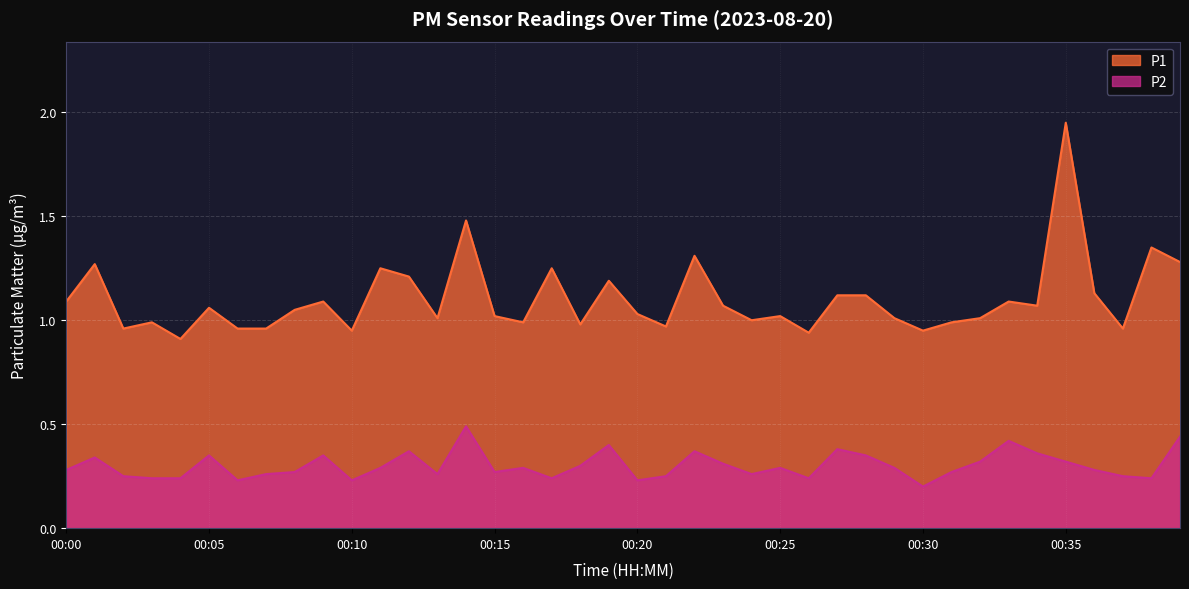

At which category is the sum across all series the highest?

00:35